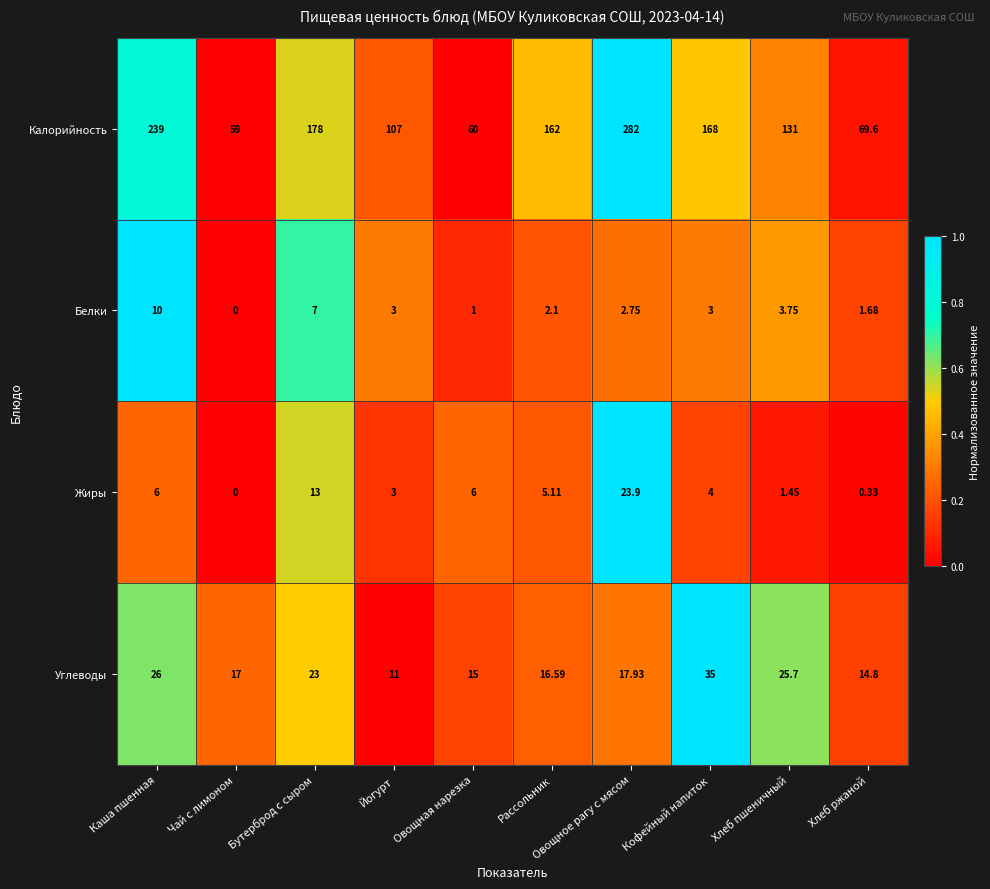

How many categories are shown in the chart?

10